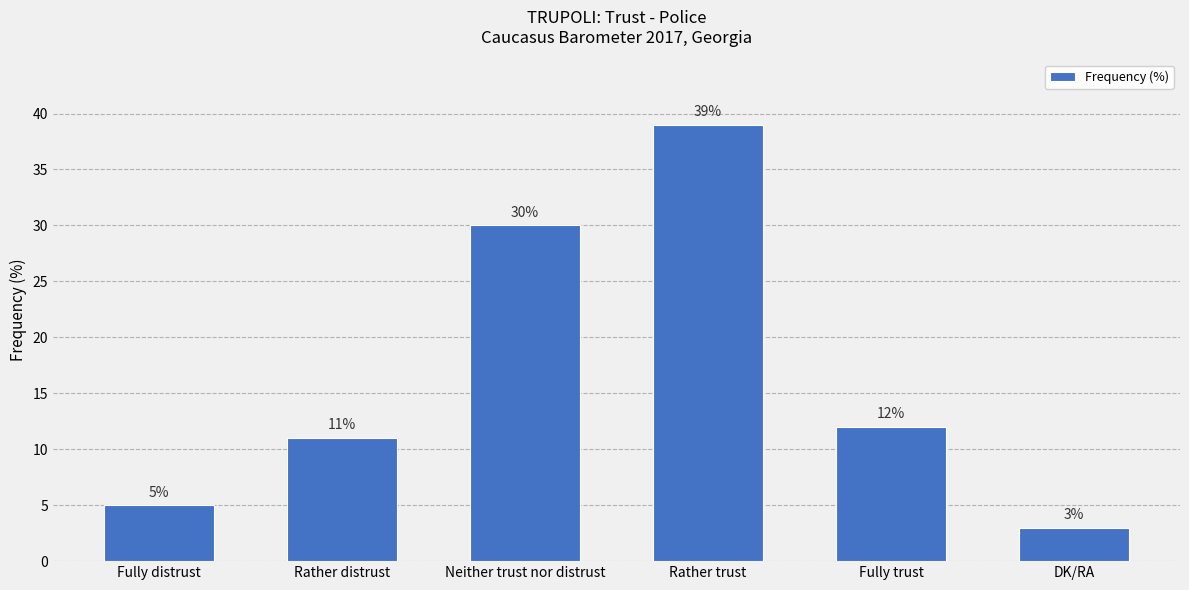

What is the value of the 2nd bar from the left?

11